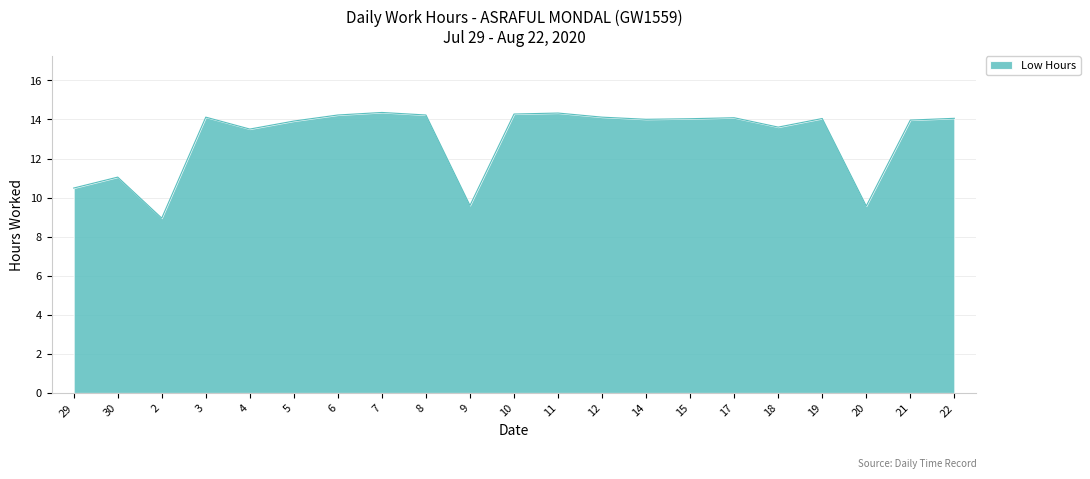

What is the maximum value shown in the chart?

14.4